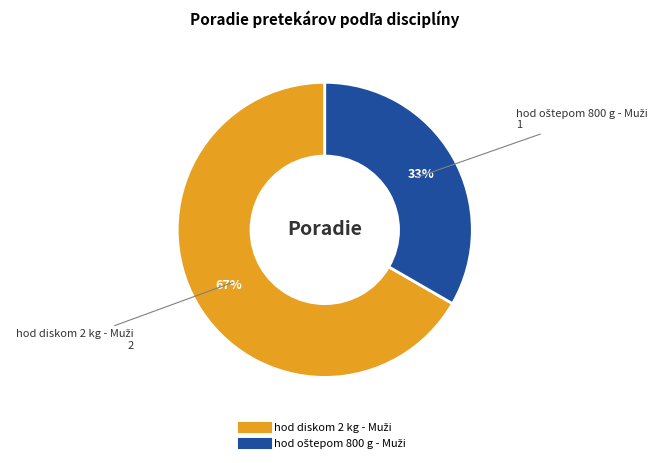

Is there a majority slice in this chart?

Yes